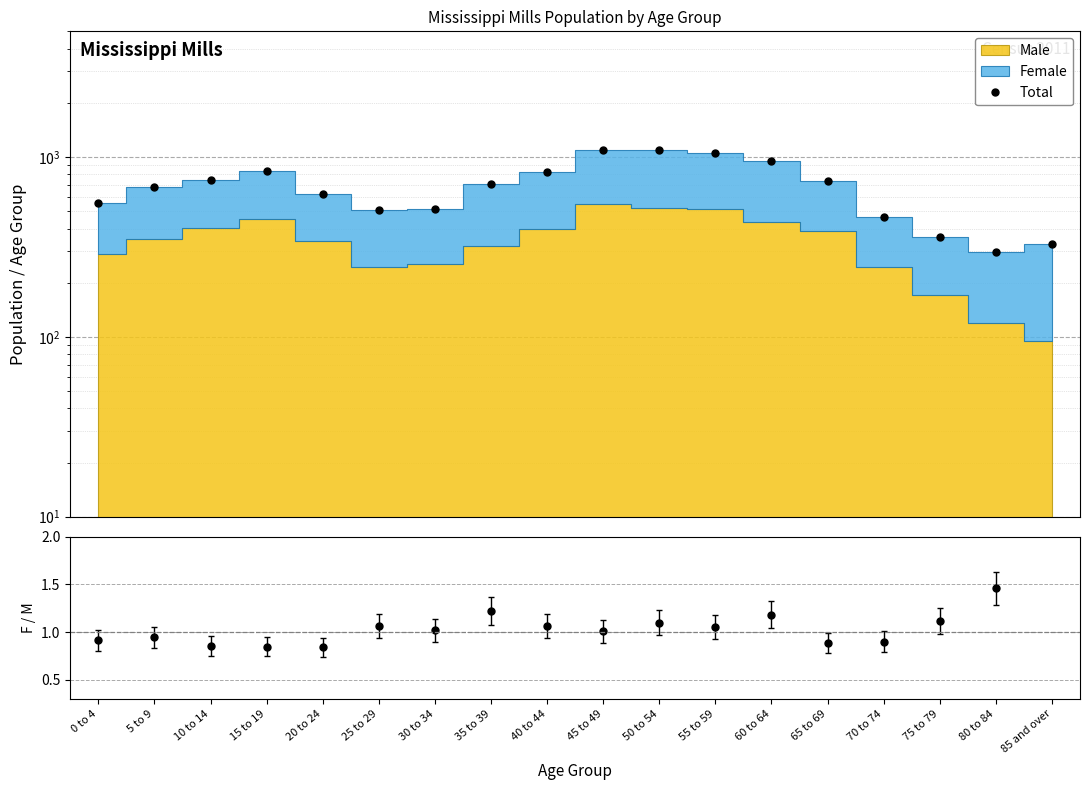

List the labels in order of value, smallest first.

80 to 84, 85 and over, 75 to 79, 70 to 74, 25 to 29, 30 to 34, 0 to 4, 20 to 24, 5 to 9, 35 to 39, 65 to 69, 10 to 14, 40 to 44, 15 to 19, 60 to 64, 55 to 59, 50 to 54, 45 to 49